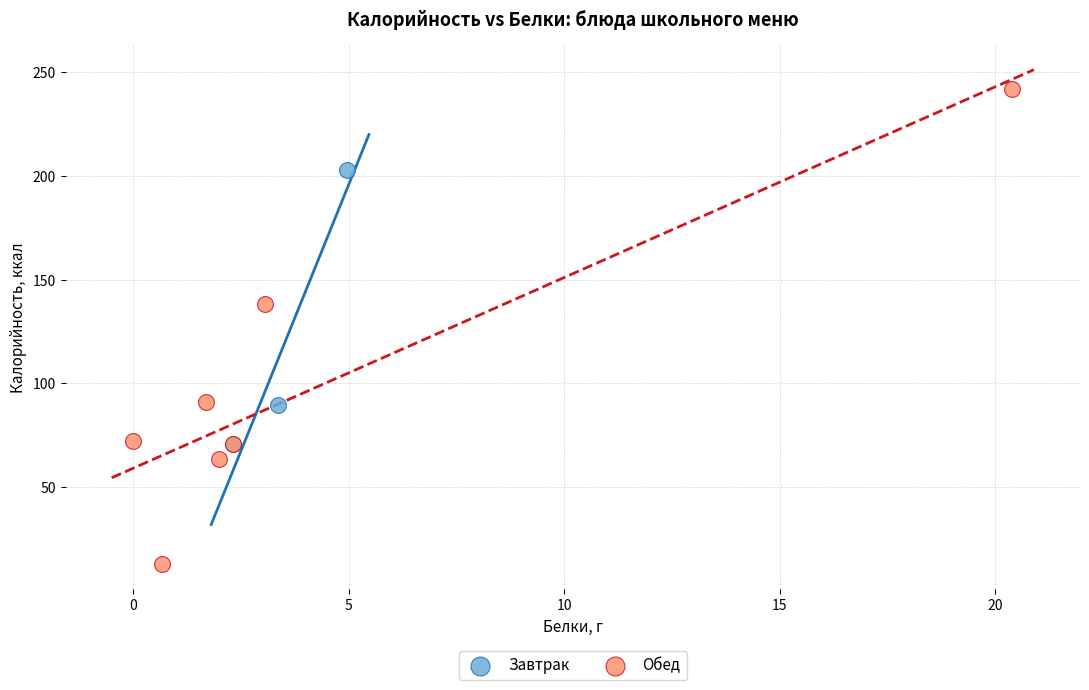

Which series has the widest spread of Y values?

Обед